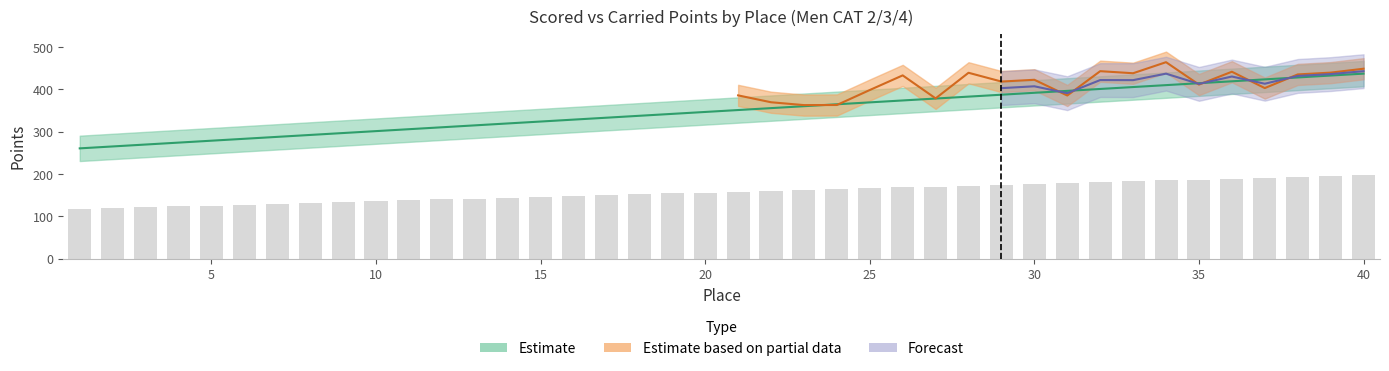

What is the smallest value displayed?

260.6